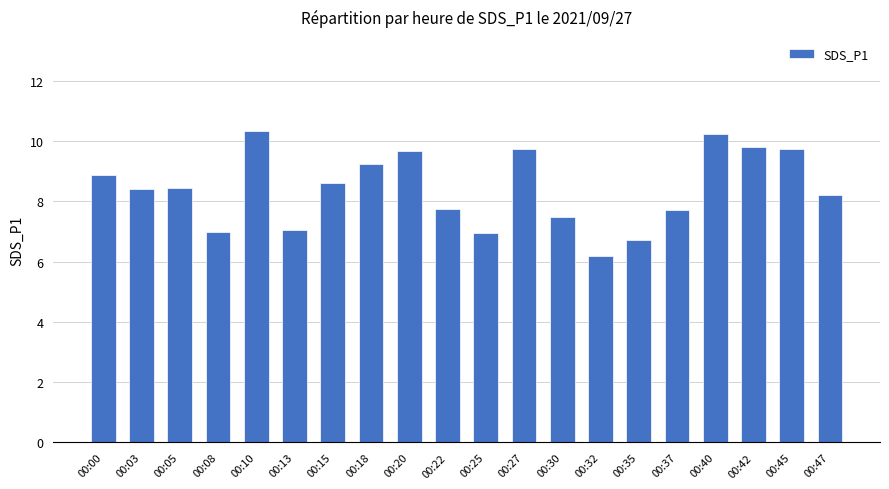

What is the sum of the values at 00:37 and 00:00?

16.6